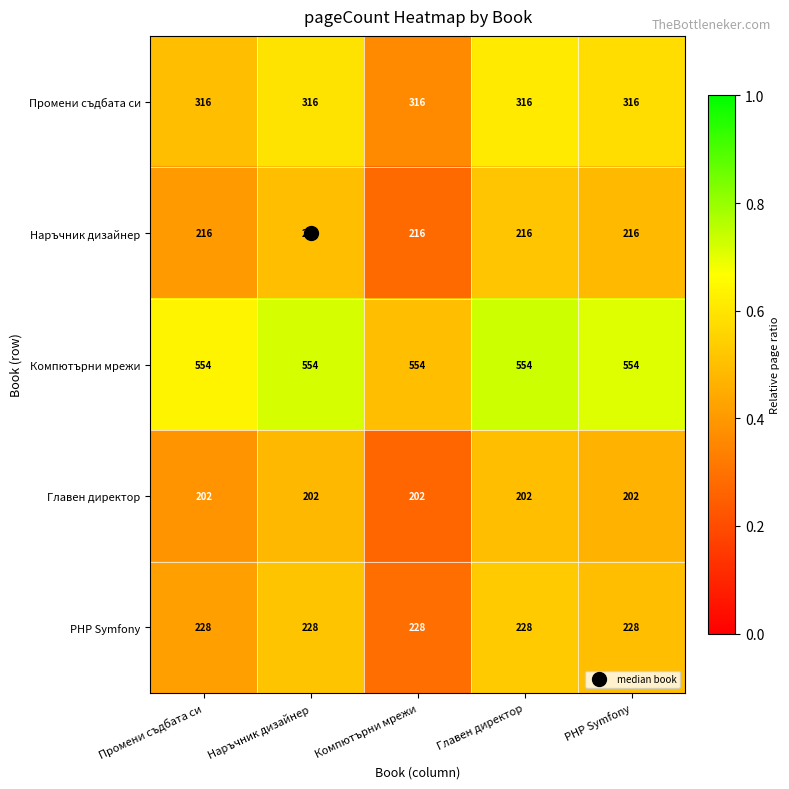

What is the difference between the highest and lowest values at Главен директор?

352